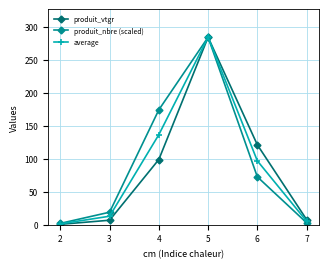

What is the difference between the highest and lowest values at 4?

75.4